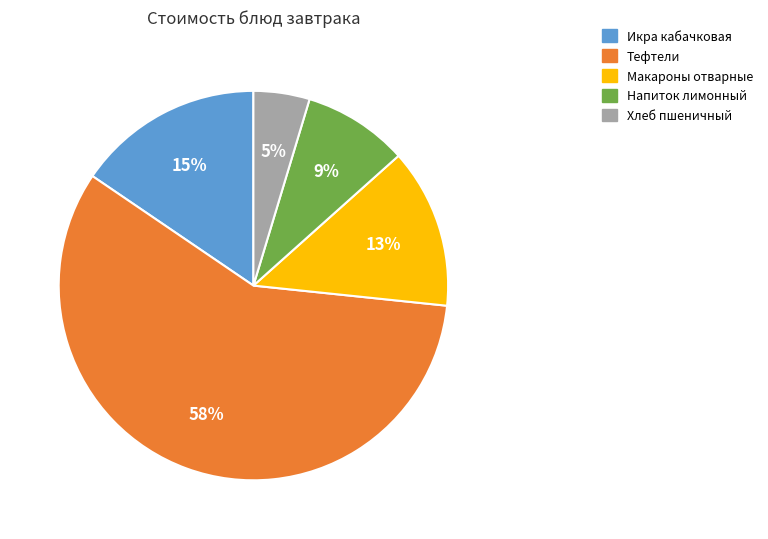

True or false: Икра кабачковая accounts for 10% of the total.

False